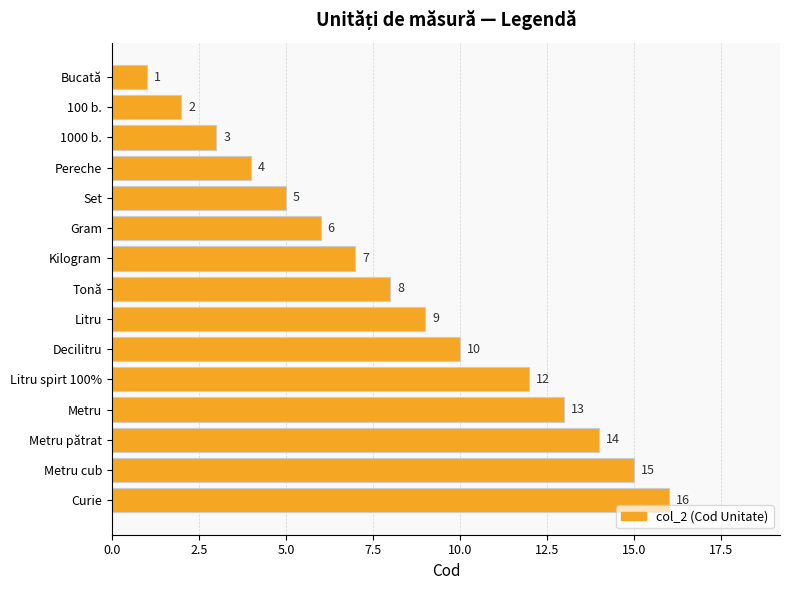

What is the approximate value at Tonă, to the nearest 5?

10